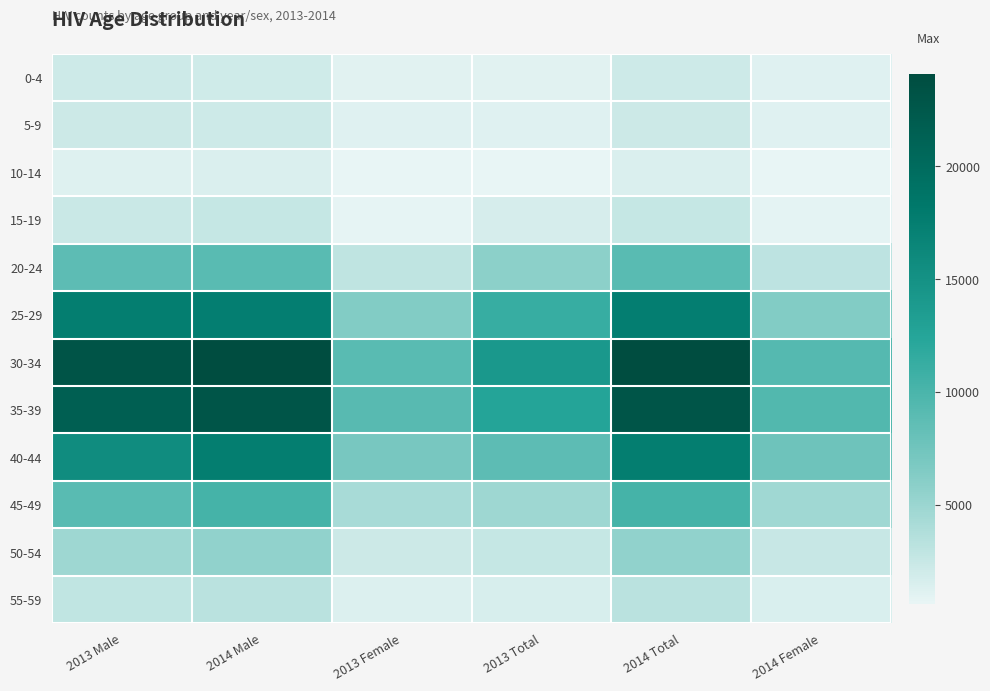

List the series in order of their peak value, lowest first.

10-14, 0-4, 5-9, 15-19, 55-59, 50-54, 20-24, 45-49, 25-29, 40-44, 35-39, 30-34